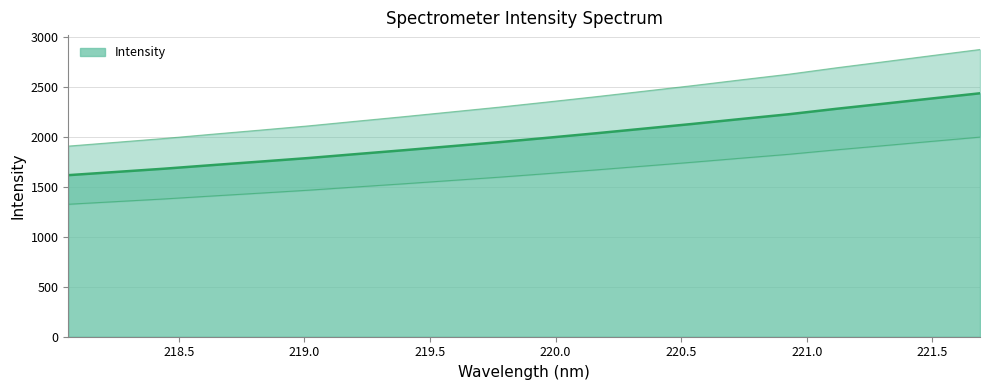

At which category does the chart reach its peak across all series?

221.6902